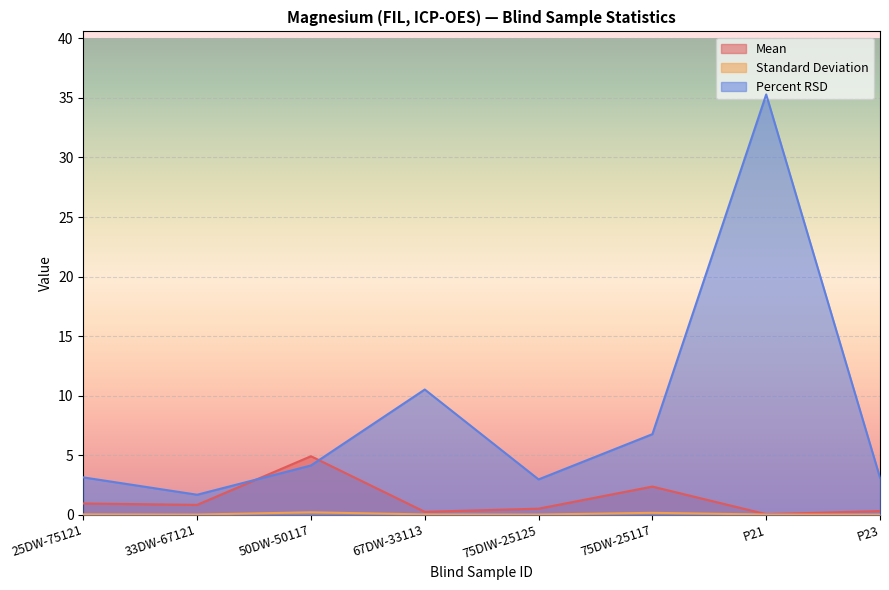

At which category is the sum across all series the highest?

P21